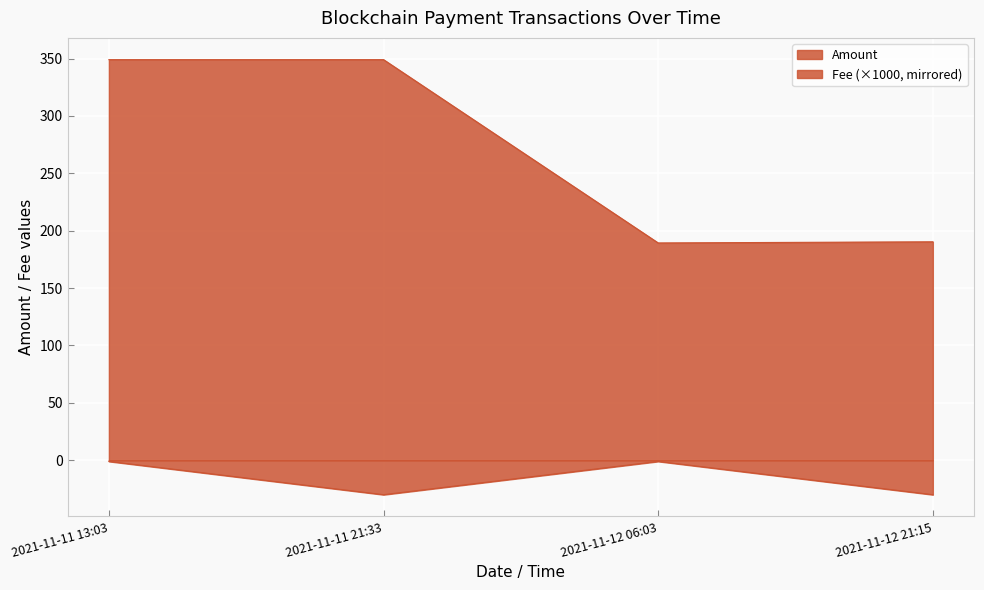

Rank the series at 2021-11-11 21:33 from lowest to highest value.

Fee, Amount